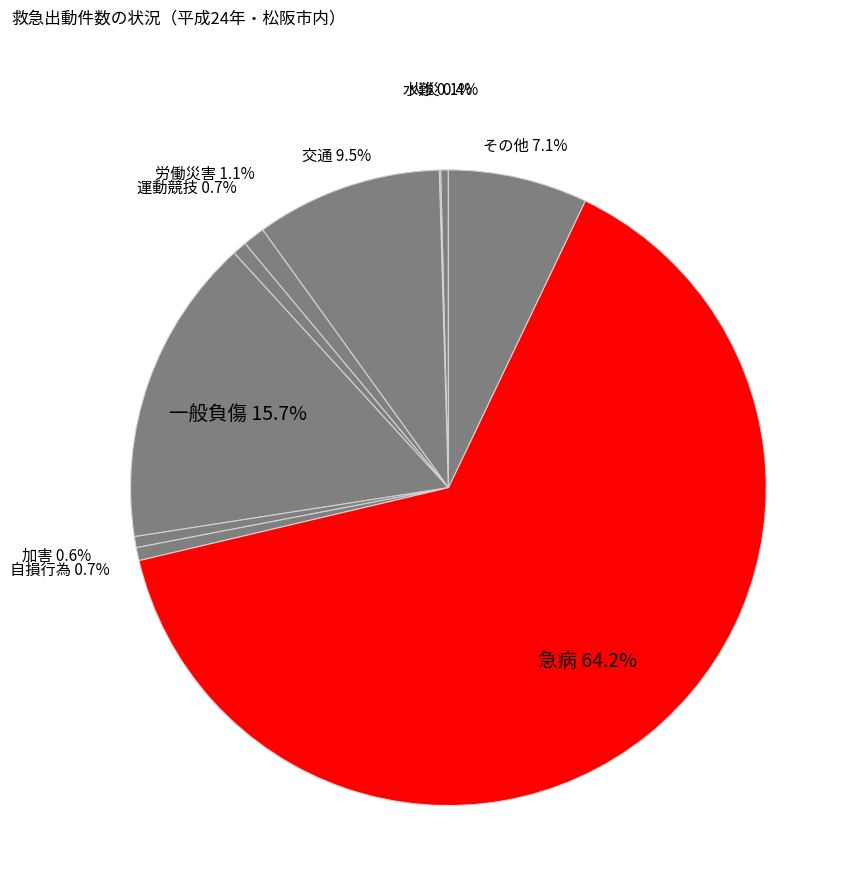

Between 急病 and その他, which is larger?

急病